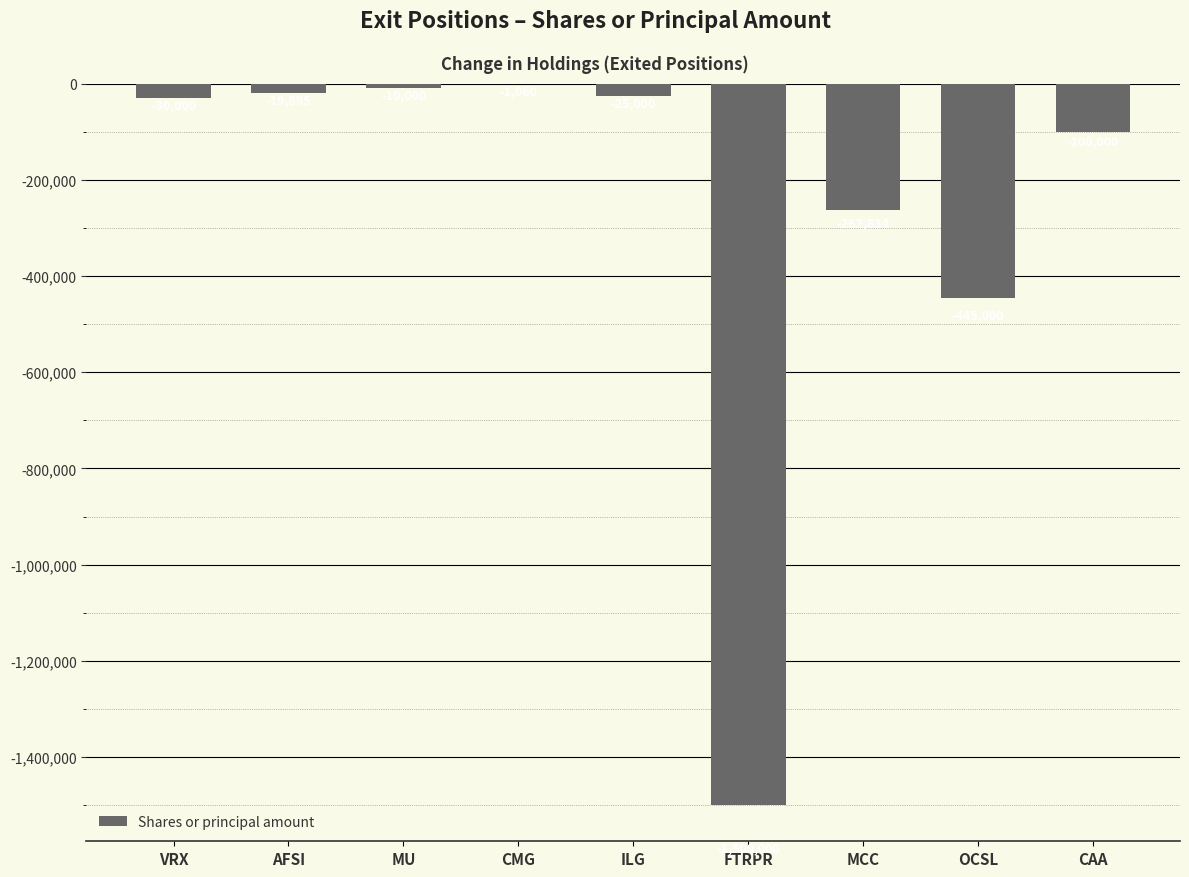

At which label does the data first exceed -30000?

AFSI